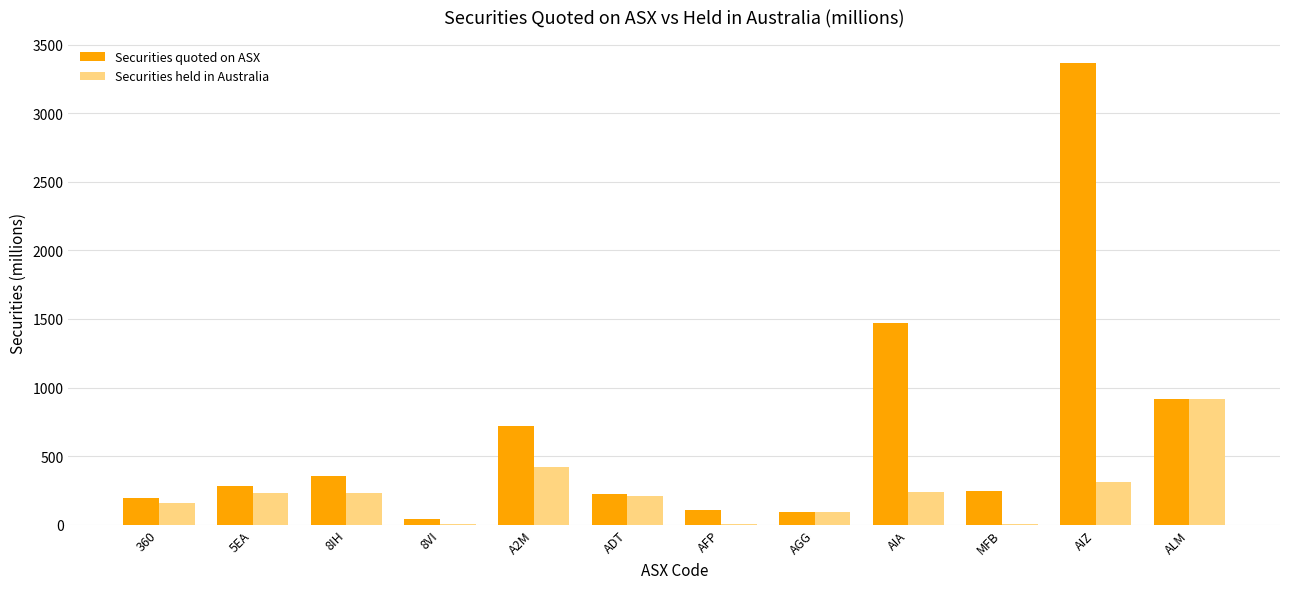

What is the total value across all series at ADT?

425.3